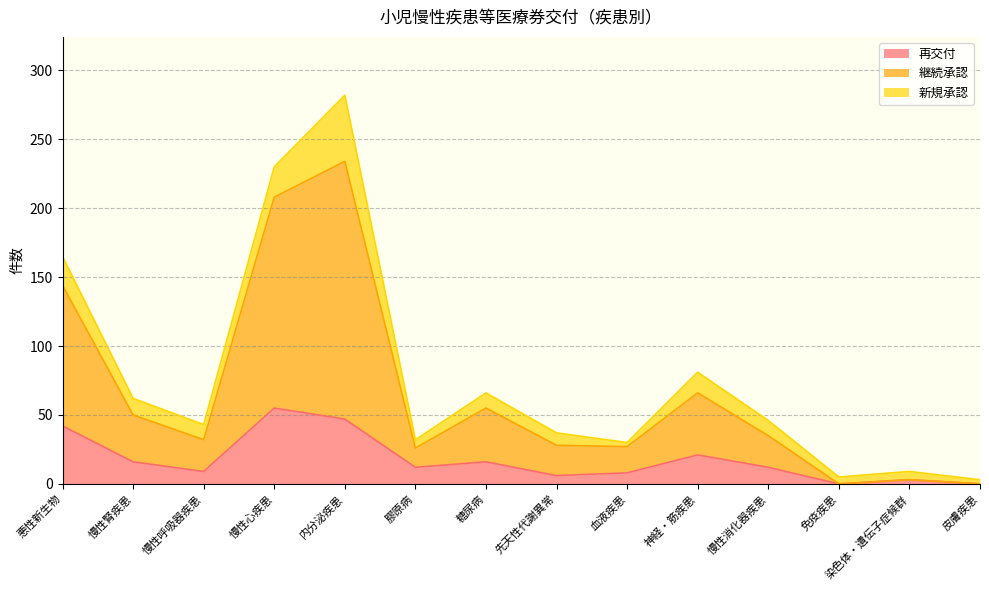

True or false: 再交付 has a value of 0 at 免疫疾患.

True